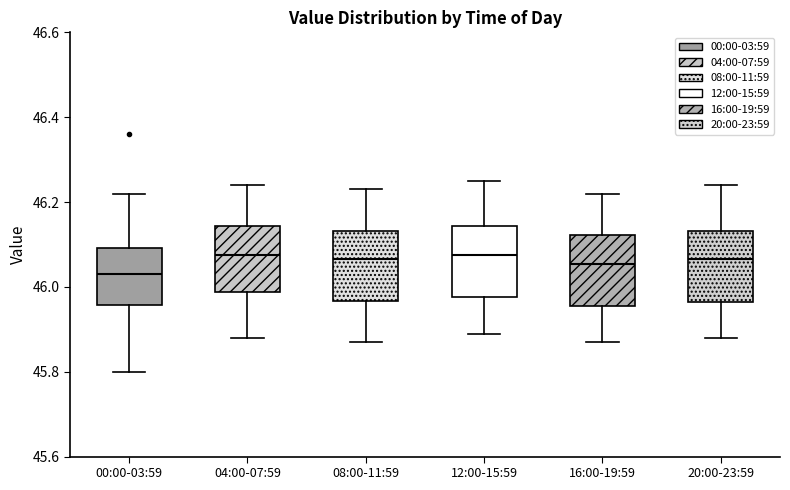

Reading left to right, read every box against the y-axis: the position of its median line, the range the box covers, and the ends of its whiskers. The values are not printed on the chart, so give them approximately, as read against the axis.

00:00-03:59: median 46.04, box 45.96 to 46.10, whiskers 45.80 to 46.22
04:00-07:59: median 46.08, box 45.98 to 46.14, whiskers 45.88 to 46.24
08:00-11:59: median 46.06, box 45.96 to 46.14, whiskers 45.88 to 46.24
12:00-15:59: median 46.08, box 45.98 to 46.14, whiskers 45.90 to 46.26
16:00-19:59: median 46.06, box 45.96 to 46.12, whiskers 45.88 to 46.22
20:00-23:59: median 46.06, box 45.96 to 46.14, whiskers 45.88 to 46.24